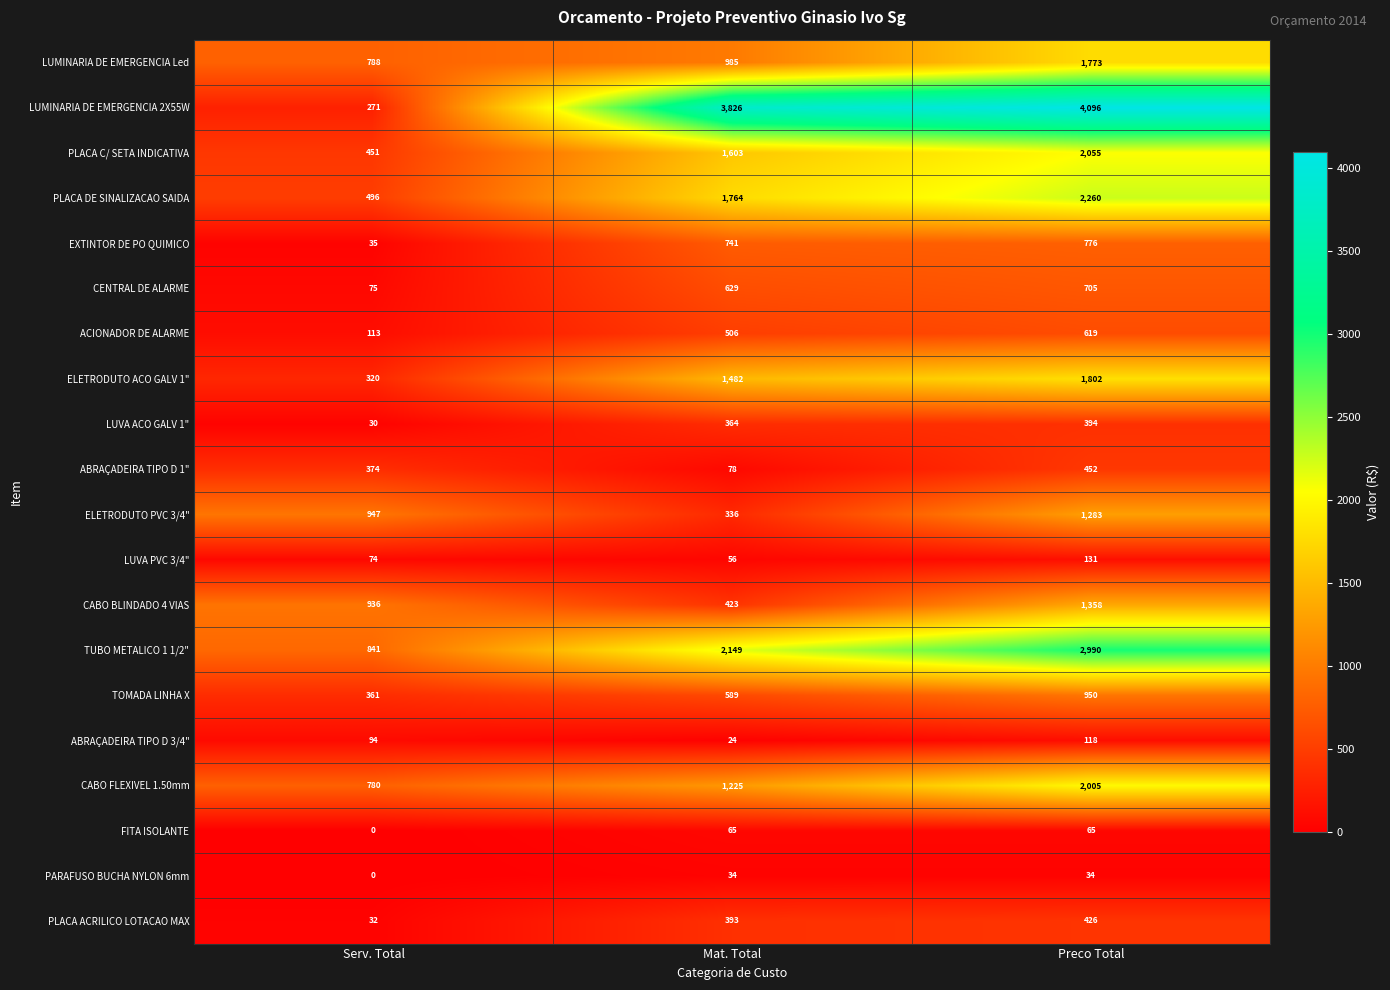

At Preco Total, list the series in order from largest to smallest.

LUMINARIA DE EMERGENCIA 2X55W, TUBO METALICO 1 1/2", PLACA DE SINALIZACAO SAIDA, PLACA C/ SETA INDICATIVA, CABO FLEXIVEL 1.50mm, ELETRODUTO ACO GALV 1", LUMINARIA DE EMERGENCIA Led, CABO BLINDADO 4 VIAS, ELETRODUTO PVC 3/4", TOMADA LINHA X, EXTINTOR DE PO QUIMICO, CENTRAL DE ALARME, ACIONADOR DE ALARME, ABRAÇADEIRA TIPO D 1", PLACA ACRILICO LOTACAO MAX, LUVA ACO GALV 1", LUVA PVC 3/4", ABRAÇADEIRA TIPO D 3/4", FITA ISOLANTE, PARAFUSO BUCHA NYLON 6mm